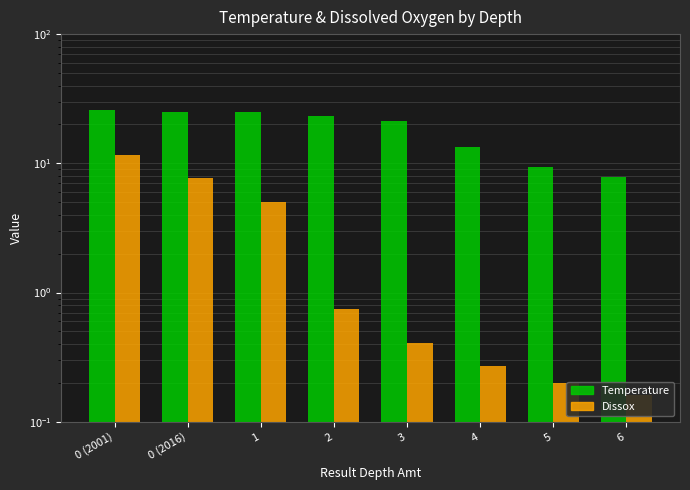

Reading left to right, extract all data points from this chart.

Temperature: 0 (2001)=26.0	0 (2016)=25.1	1=24.8	2=23.2	3=21.1	4=13.5	5=9.3	6=7.9
Dissox: 0 (2001)=11.7	0 (2016)=7.7	1=5.0	2=0.7	3=0.4	4=0.3	5=0.2	6=0.2